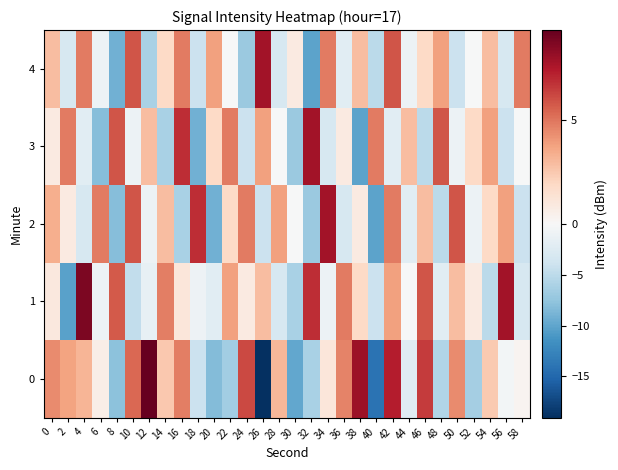

Reading left to right, transcribe all the data shown in this chart.

0: 0=4.4	2=3.8	4=3.2	6=0.6	8=-7.8	10=5.4	12=9.3	14=2.5	16=4.8	18=-4.1	20=-8.2	22=-6.6	24=6.2	26=-19.1	28=3.1	30=-9.9	32=-6.1	34=1.1	36=4.6	38=8.0	40=-14.1	42=7.3	44=-2.2	46=6.5	48=-5.7	50=4.4	52=-6.4	54=2.4	56=-0.5	58=0.2
1: 0=1.0	2=-10.3	4=8.8	6=-1.0	8=5.7	10=-4.7	12=-1.6	14=4.8	16=1.1	18=-0.9	20=-2.1	22=3.9	24=0.9	26=2.9	28=-3.1	30=-6.1	32=6.9	34=-1.1	36=4.9	38=1.9	40=-4.1	42=3.9	44=-0.1	46=5.9	48=-2.1	50=2.9	52=0.9	54=-5.1	56=7.9	58=-3.1
2: 0=3.4	2=0.9	4=-3.1	6=4.9	8=-8.1	10=5.9	12=-1.1	14=2.9	16=-6.1	18=6.9	20=-9.1	22=1.9	24=4.9	26=-4.1	28=3.9	30=-0.1	32=-7.1	34=7.9	36=-3.1	38=0.9	40=-10.1	42=4.9	44=-2.1	46=2.9	48=-5.1	50=5.9	52=-1.1	54=1.9	56=3.9	58=-4.1
3: 0=0.9	2=4.9	4=-2.1	6=-8.1	8=5.9	10=-1.1	12=2.9	14=-6.1	16=6.9	18=-9.1	20=1.9	22=4.9	24=-4.1	26=3.9	28=-0.1	30=-7.1	32=7.9	34=-3.1	36=0.9	38=-10.1	40=4.9	42=-2.1	44=2.9	46=-5.1	48=5.9	50=-1.1	52=1.9	54=3.9	56=-4.1	58=-0.1
4: 0=2.9	2=-3.1	4=4.9	6=-1.1	8=-9.1	10=5.9	12=-6.1	14=1.9	16=4.9	18=-4.1	20=3.9	22=-0.1	24=-7.1	26=7.9	28=-3.1	30=0.9	32=-10.1	34=4.9	36=-2.1	38=2.9	40=-5.1	42=5.9	44=-1.1	46=1.9	48=3.9	50=-4.1	52=-0.1	54=2.9	56=-3.1	58=4.9